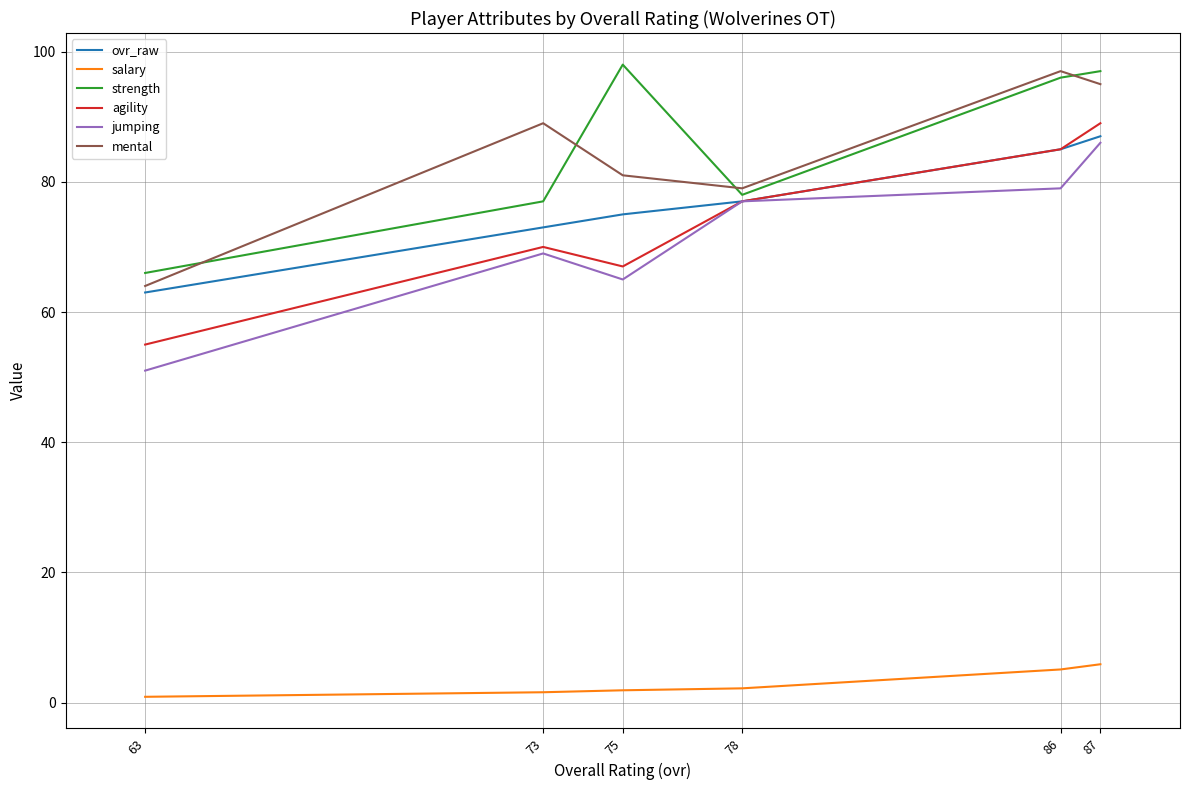

How many values in the salary series exceed 2?

3